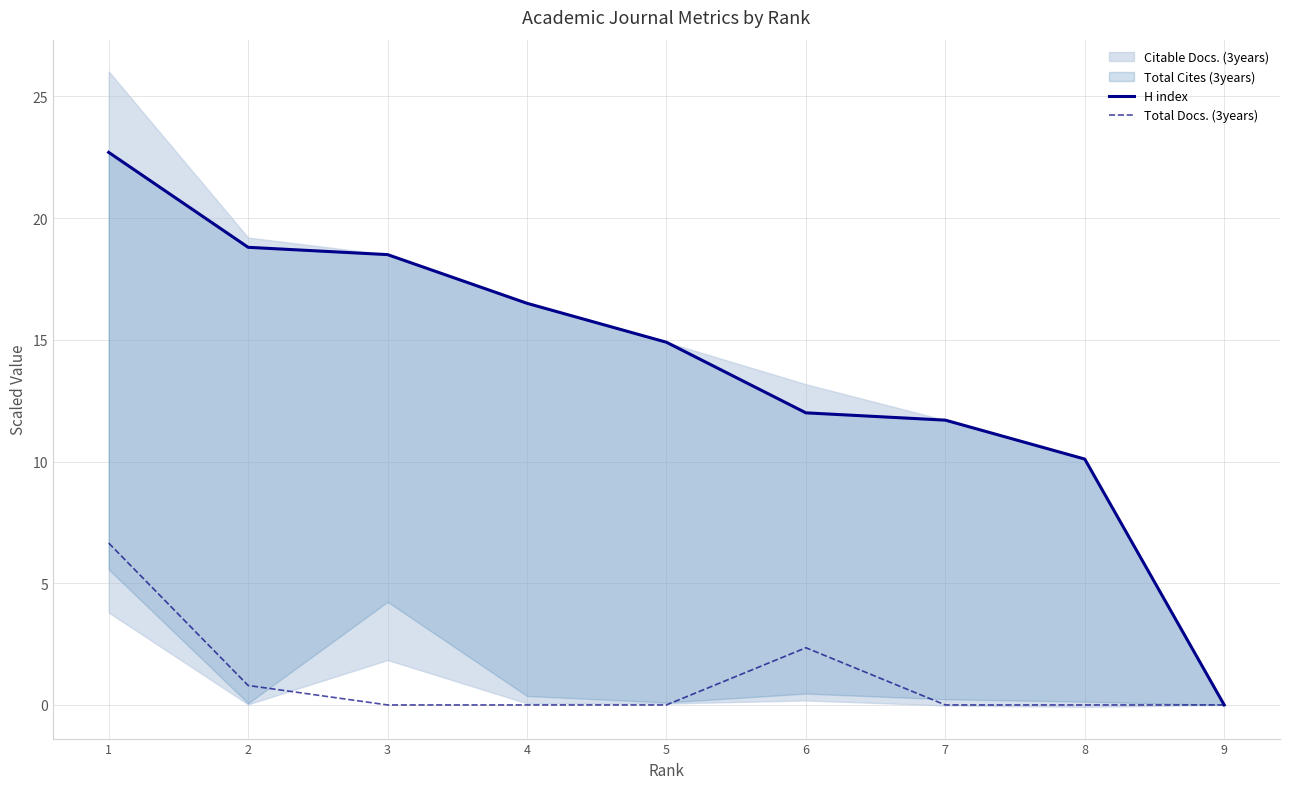

True or false: Total Docs. (3years) has more than 1 points higher than both neighbors.

False